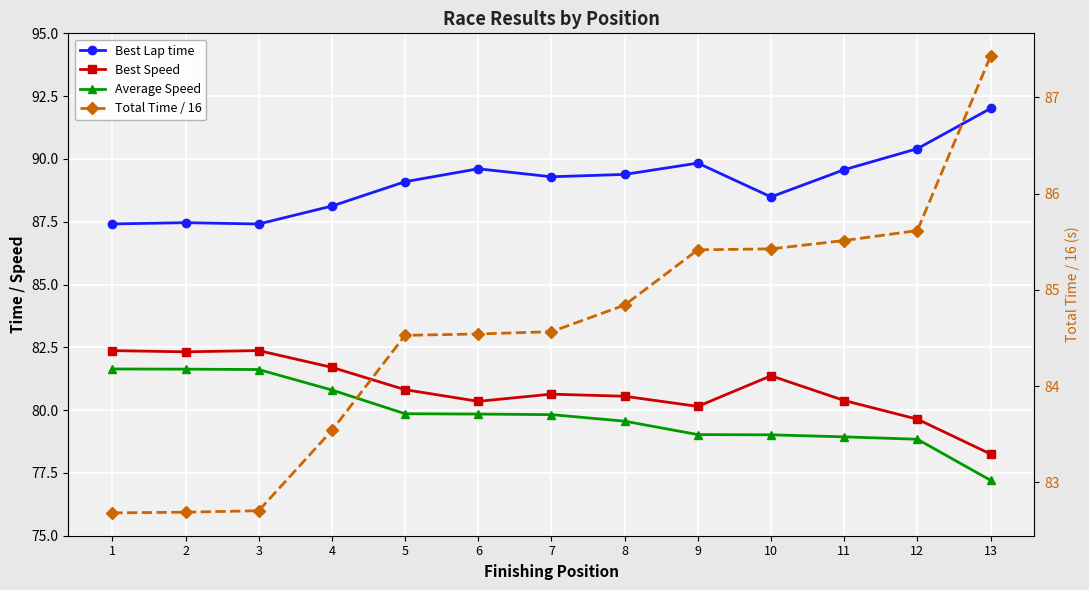

What is the value of the Total Time / 16 point at the 2nd from the left?

82.7